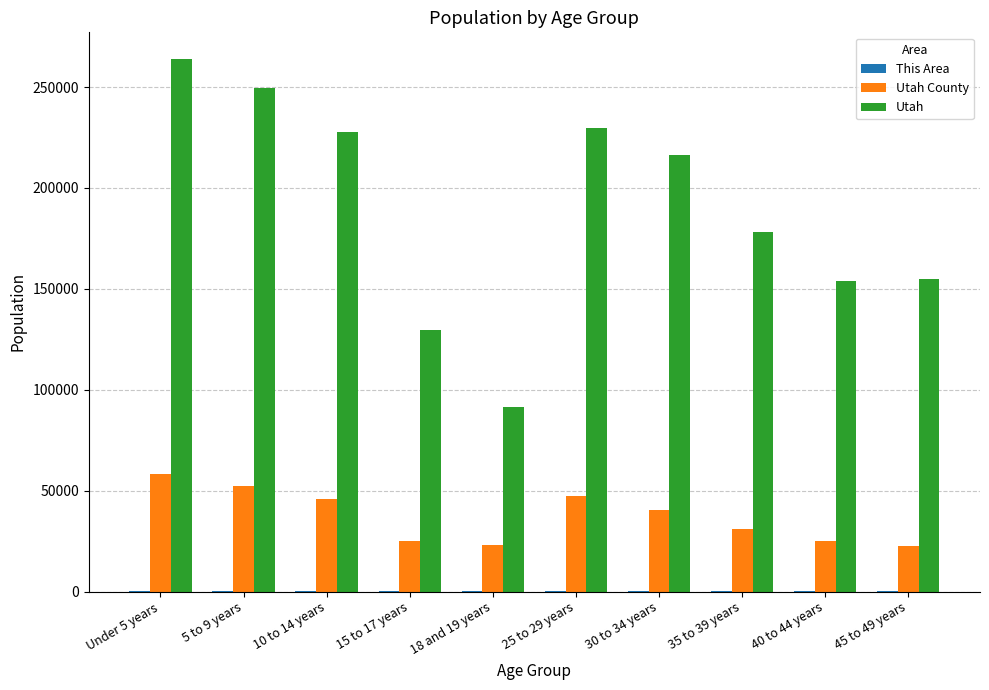

Is it true that Utah County equals 39334 at 45 to 49 years?

False